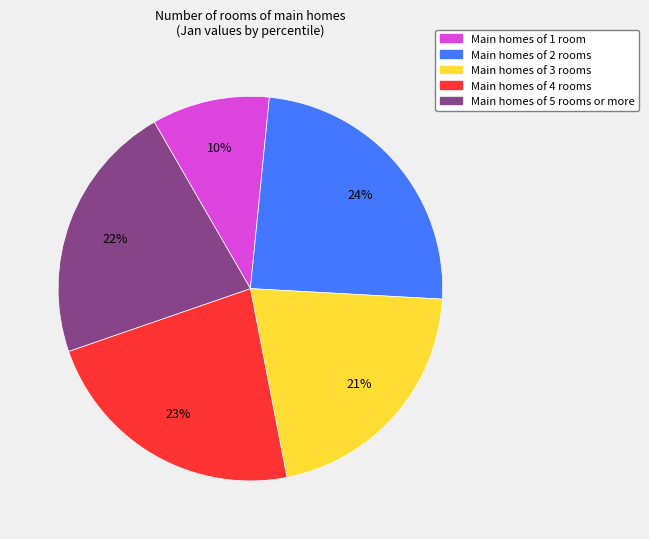

How many slices are in this pie chart?

5